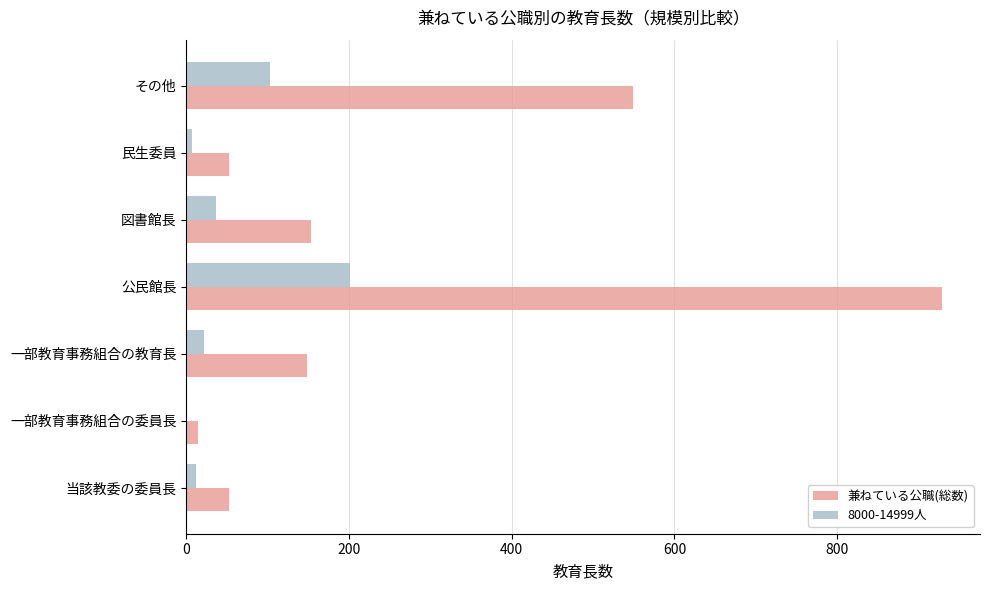

The value of 兼ねている公職(総数) at 民生委員 is 53. True or false?

True